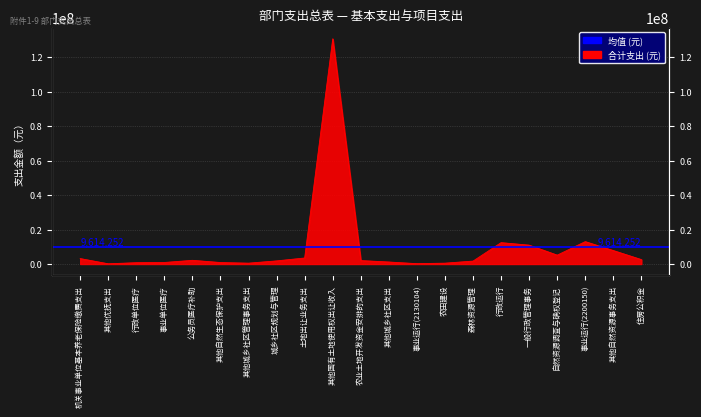

List the labels in order of value, smallest first.

其他优抚支出, 事业运行(2130104), 其他城乡社区管理事务支出, 农田建设, 行政单位医疗, 其他自然生态保护支出, 事业单位医疗, 其他城乡社区支出, 森林资源管理, 城乡社区规划与管理, 农业土地开发资金安排的支出, 公务员医疗补助, 住房公积金, 机关事业单位基本养老保险缴费支出, 土地出让业务支出, 自然资源调查与确权登记, 其他自然资源事务支出, 一般行政管理事务, 行政运行, 事业运行(2200150), 其他国有土地使用权出让收入